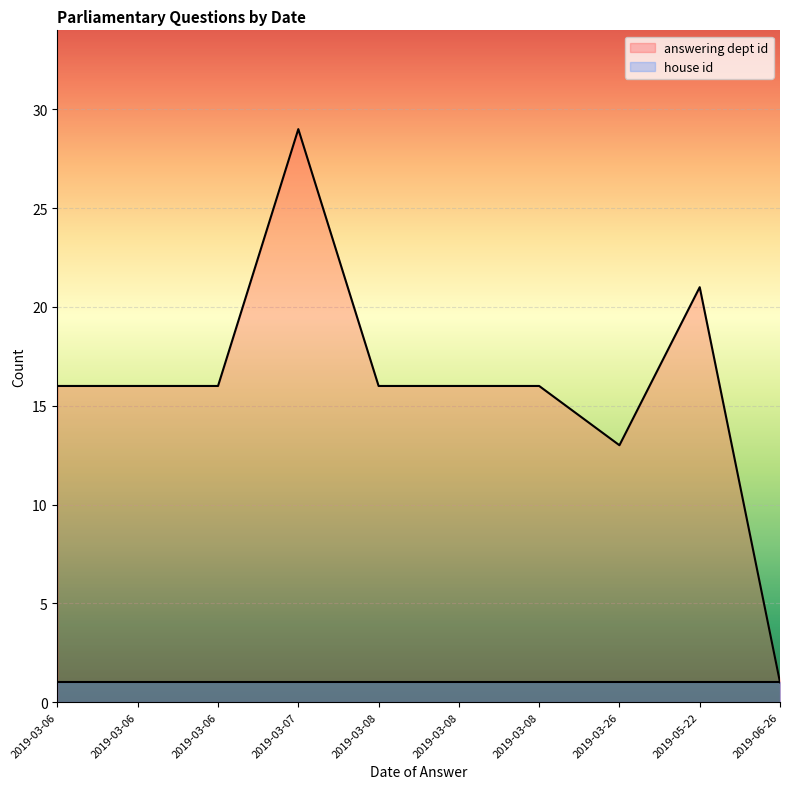

Which series changed the most between 2019-03-06 and 2019-03-06?

answering dept id